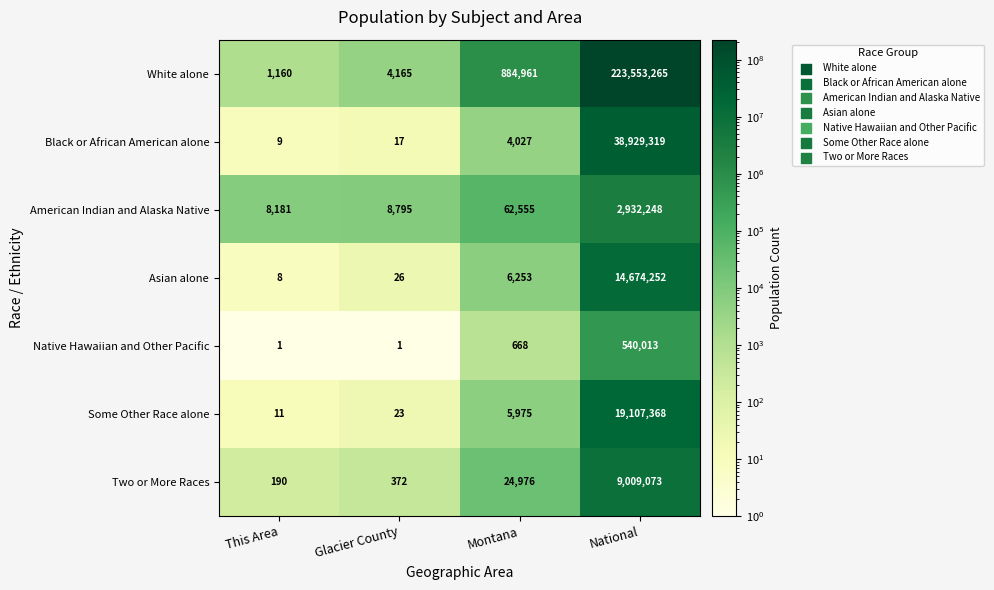

True or false: Asian alone has a value of 6253 at Montana.

True